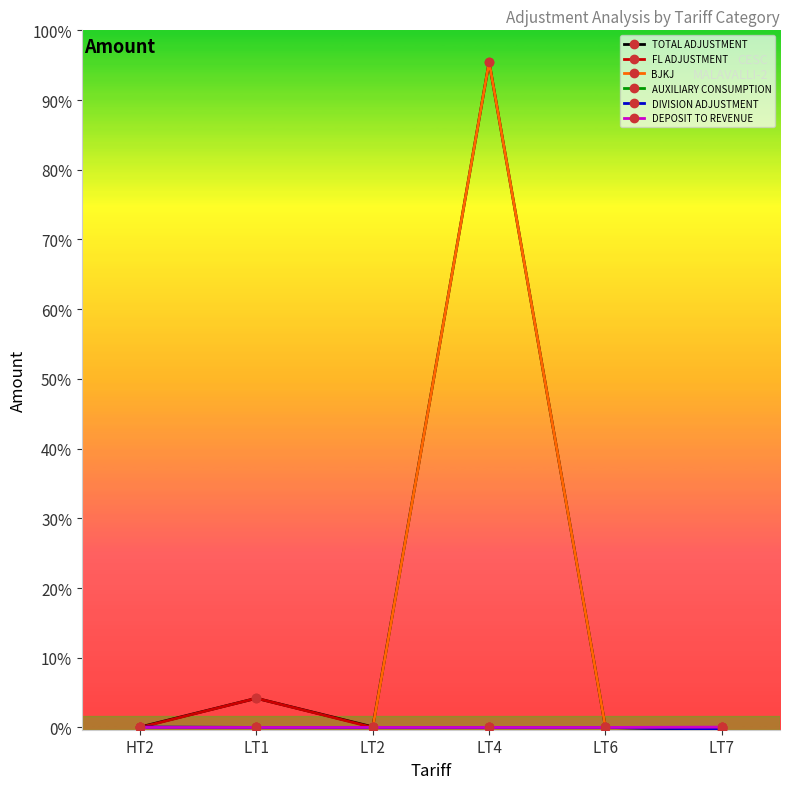

What is the difference between the maximum and minimum values in the TOTAL ADJUSTMENT series?

29199795.4